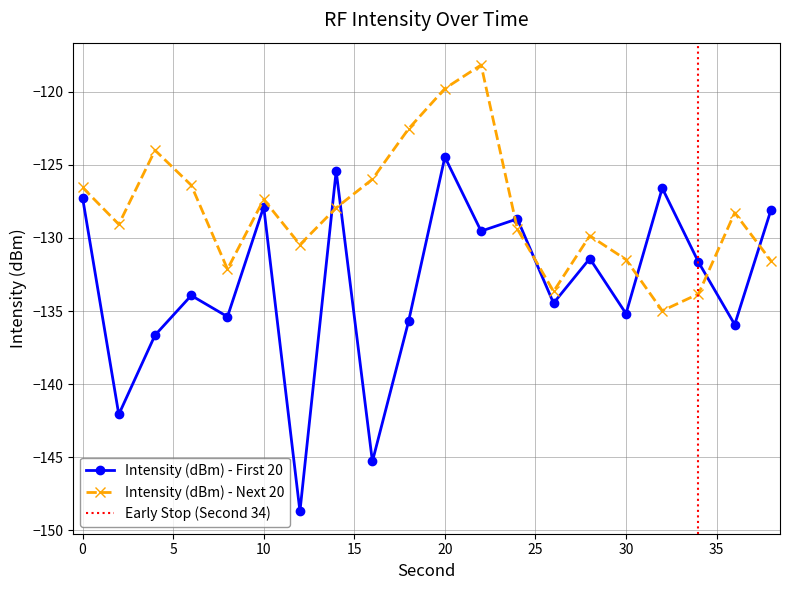

Reading right to left, extract all data points from this chart.

Intensity (dBm) - First 20: 38=-128.1	36=-135.9	34=-131.7	32=-126.6	30=-135.2	28=-131.4	26=-134.5	24=-128.7	22=-129.5	20=-124.5	18=-135.7	16=-145.3	14=-125.4	12=-148.7	10=-127.9	8=-135.4	6=-133.9	4=-136.7	2=-142.1	0=-127.2
Intensity (dBm) - Next 20: 38=-131.6	36=-128.3	34=-133.8	32=-135.0	30=-131.5	28=-129.8	26=-133.7	24=-129.4	22=-118.2	20=-119.8	18=-122.5	16=-126.0	14=-127.9	12=-130.5	10=-127.4	8=-132.1	6=-126.4	4=-124.0	2=-129.1	0=-126.5